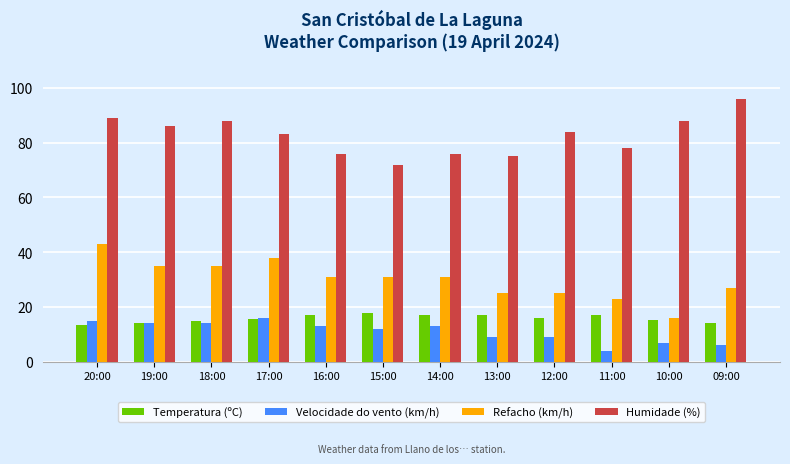

What is the spread (max minus min) of values at 12:00?

75.0